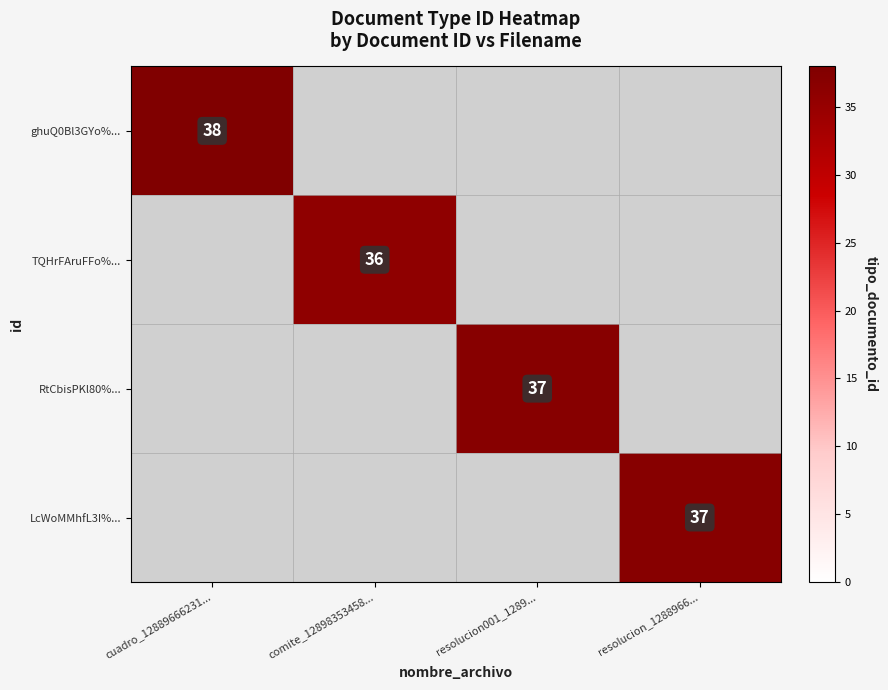

At how many categories does at least one series exceed 36?

3